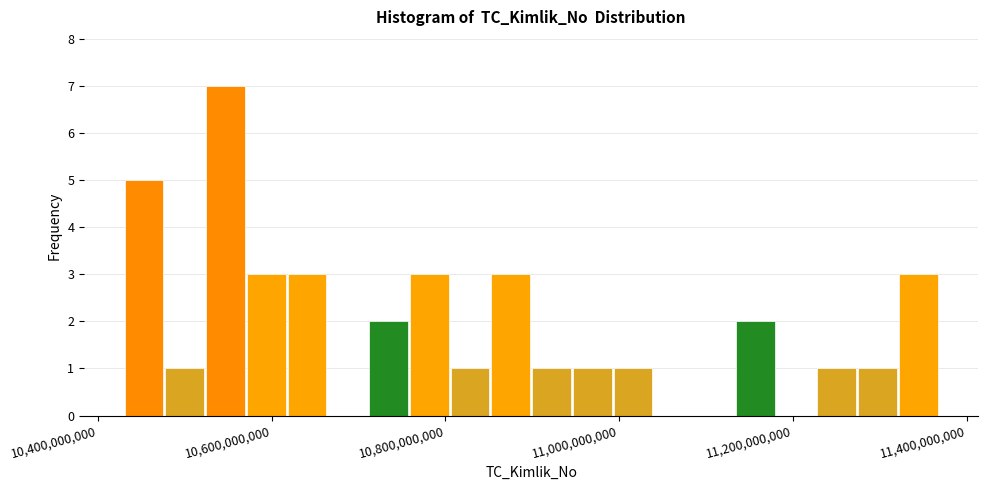

Read against the x-axis, roughly where is the centre of the tallest bar?

10540000000